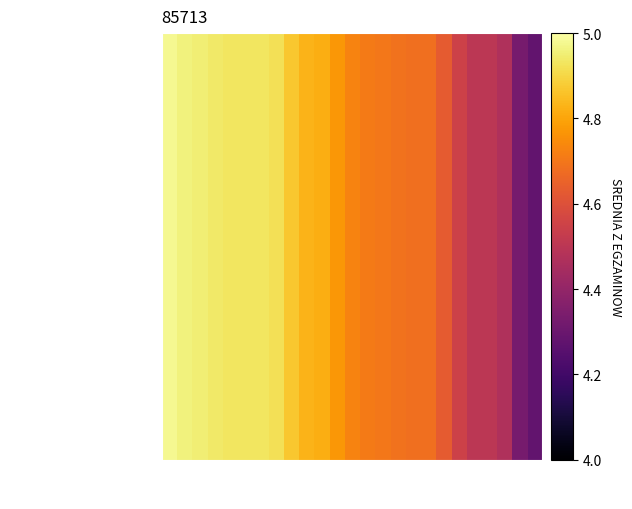

Is it true that the value at 23 is 4.5?

True